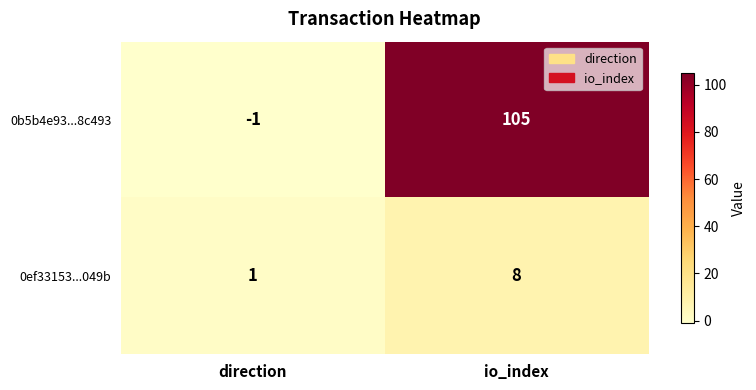

Is it true that 0b5b4e93...8c493 equals -2 at direction?

False